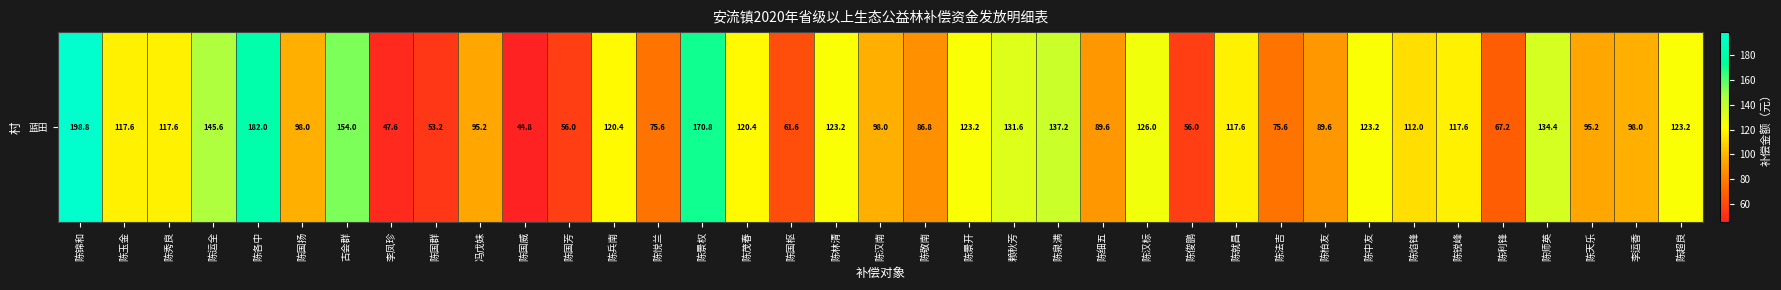

Which label corresponds to the smallest value in the chart?

陈国威